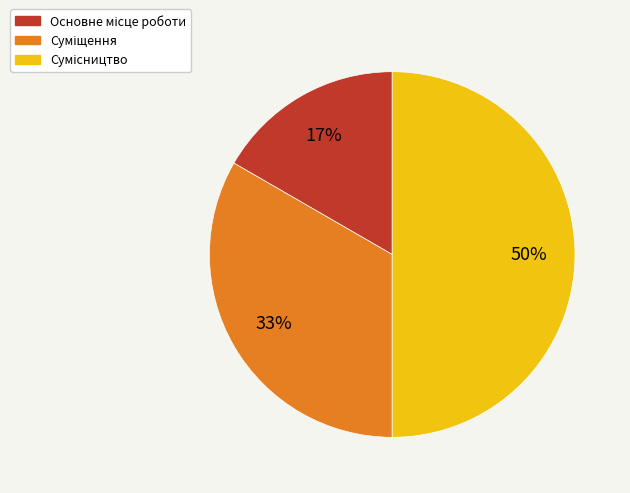

To the nearest percent, what is the difference between the largest and smallest slice percentages?

33%